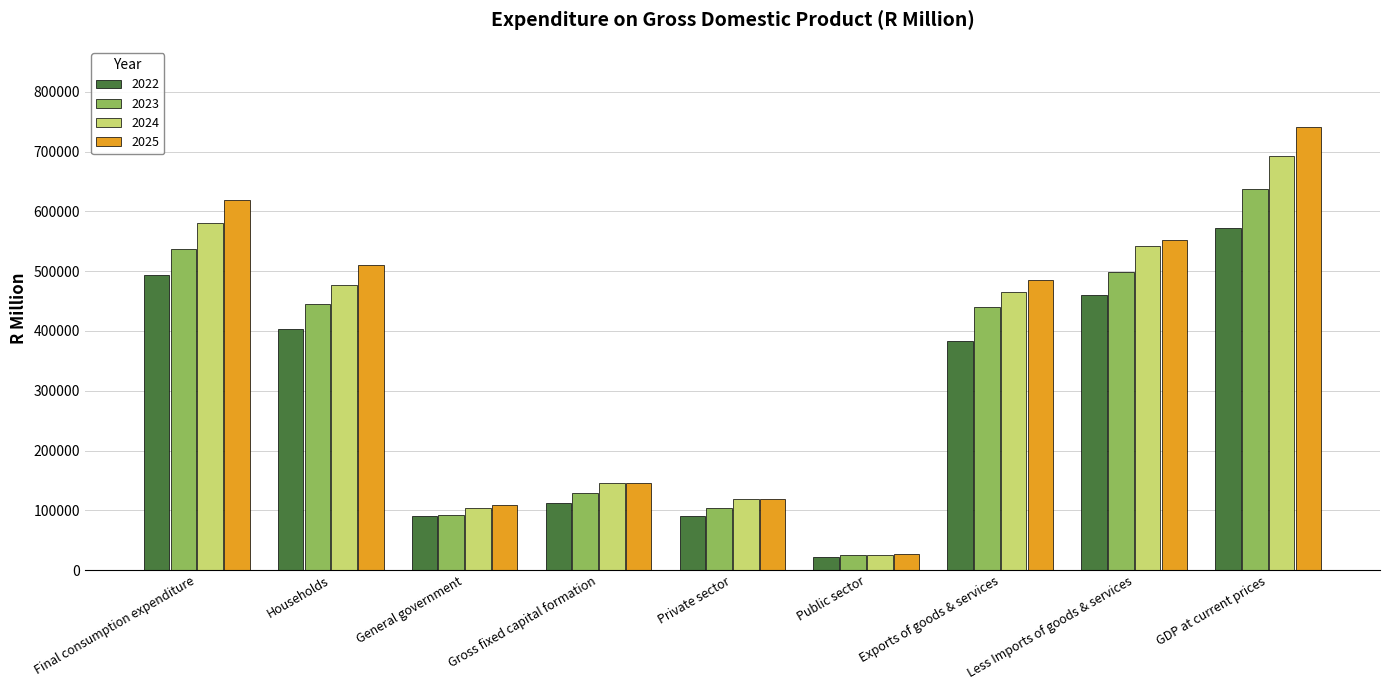

At how many categories does at least one series exceed 216984?

5